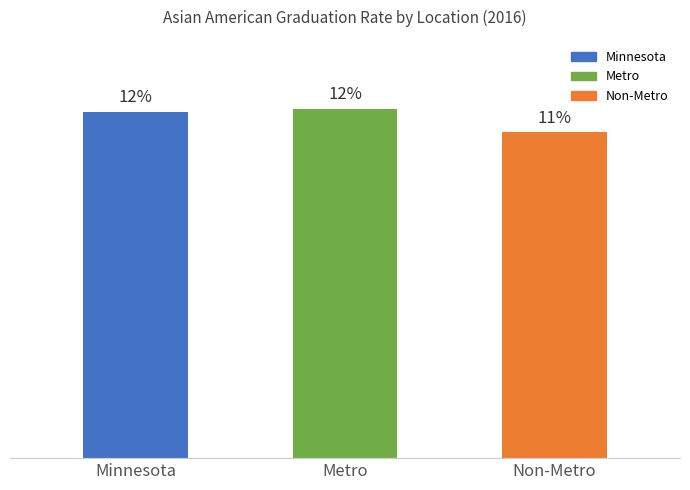

Reading left to right, list all the values displayed in this chart.

0.1	0.1	0.1